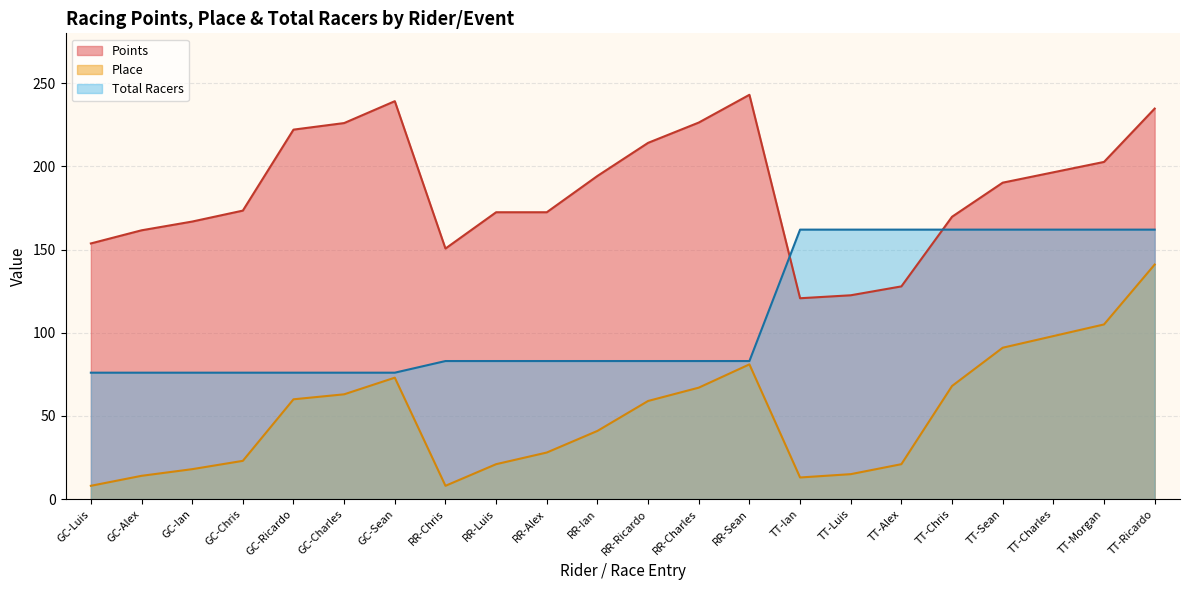

What is the value of the Points point at the 18th from the left?

169.7